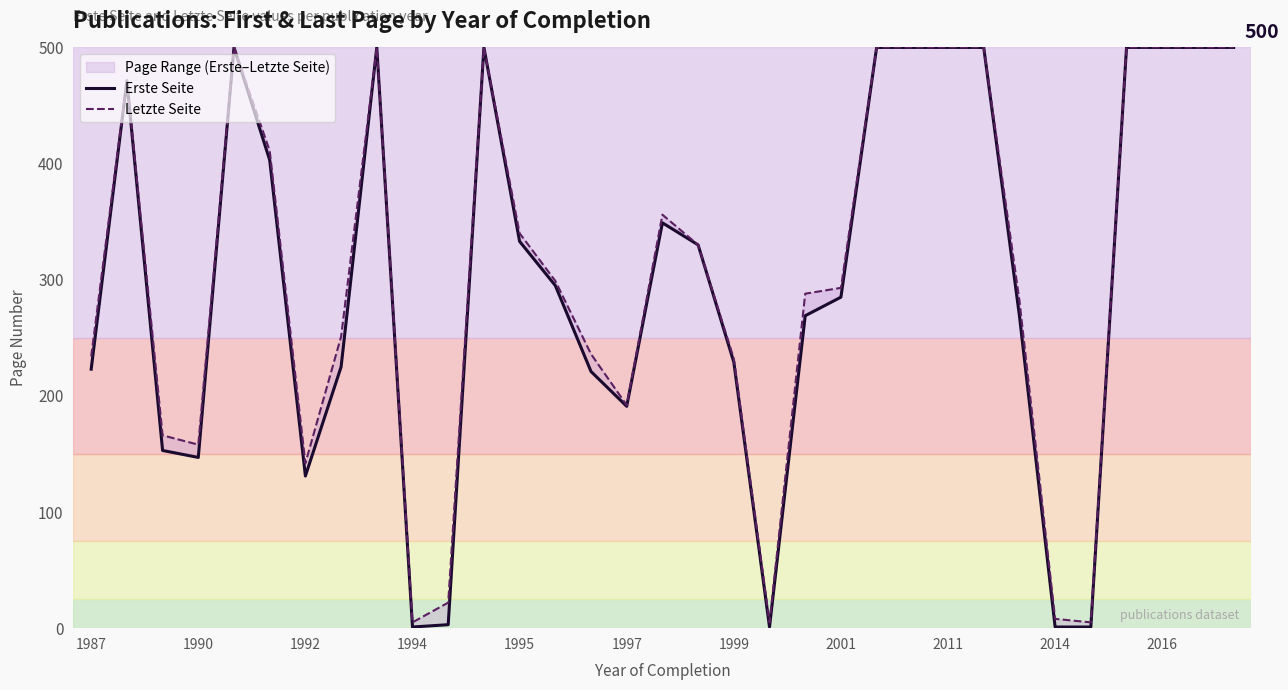

How many data points in Erste Seite are less than 295?

16